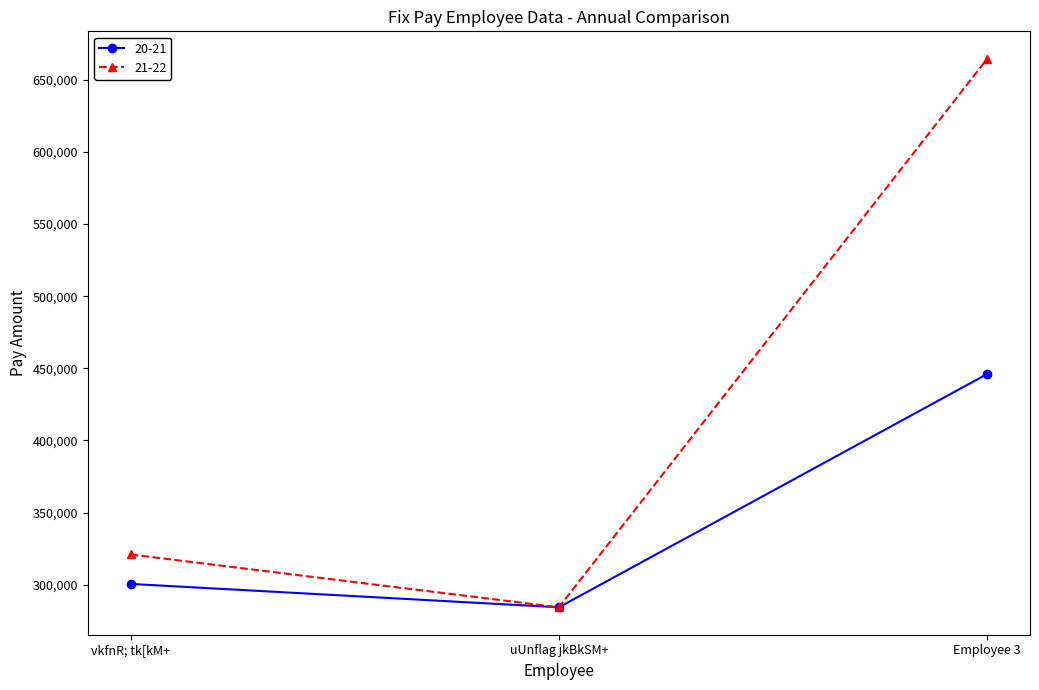

Rank the series by their average value, from lowest to highest.

20-21, 21-22